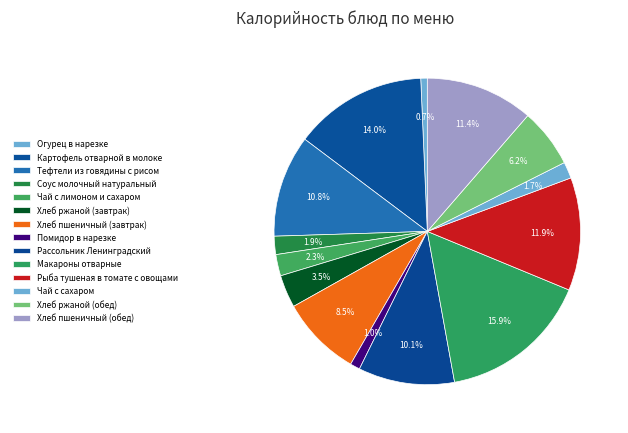

Which category has the biggest portion of the pie?

Макароны отварные